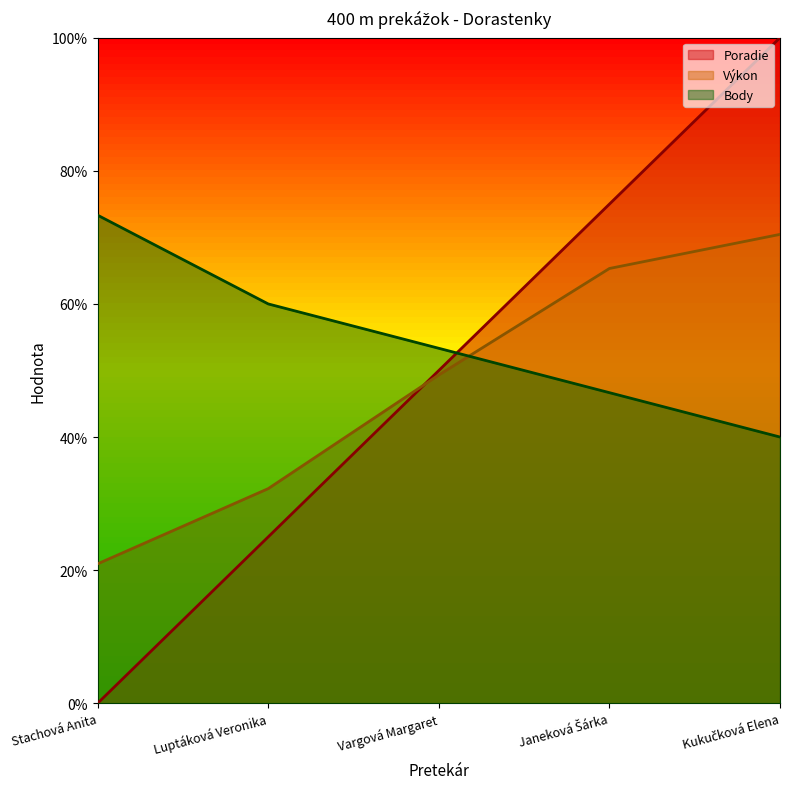

What is the value of the Poradie point at the 2nd from the left?

25.0